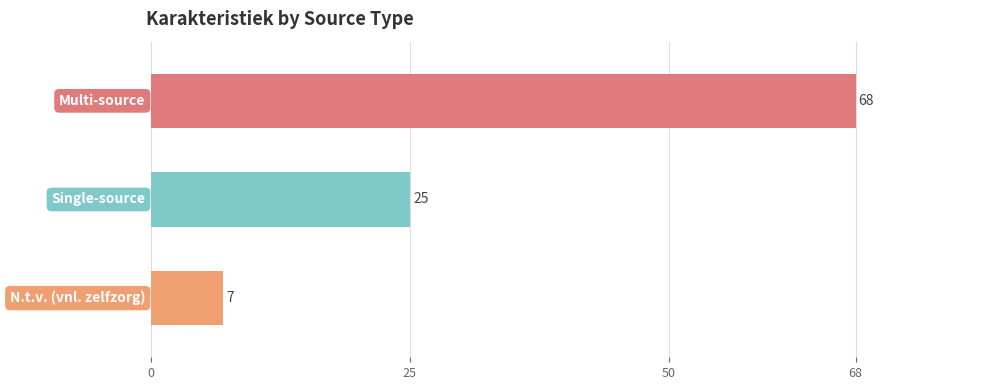

What is the sum of all values?

100